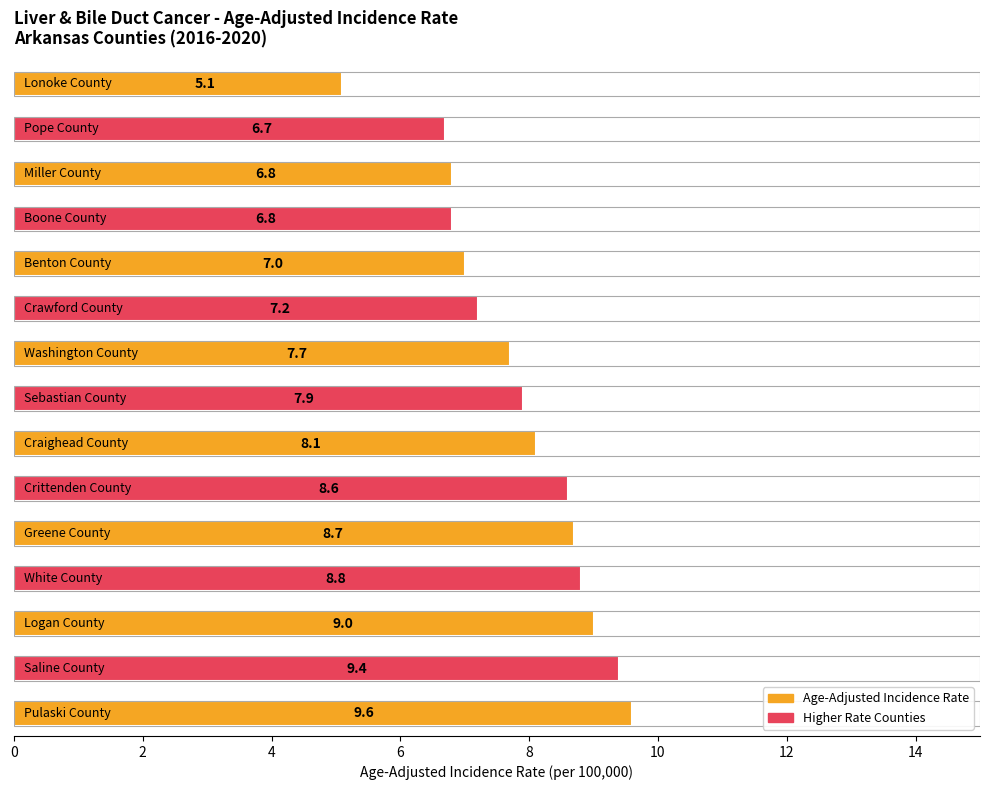

Reading left to right, what are all the values shown in this chart?

5.1	6.7	6.8	6.8	7.0	7.2	7.7	7.9	8.1	8.6	8.7	8.8	9.0	9.4	9.6